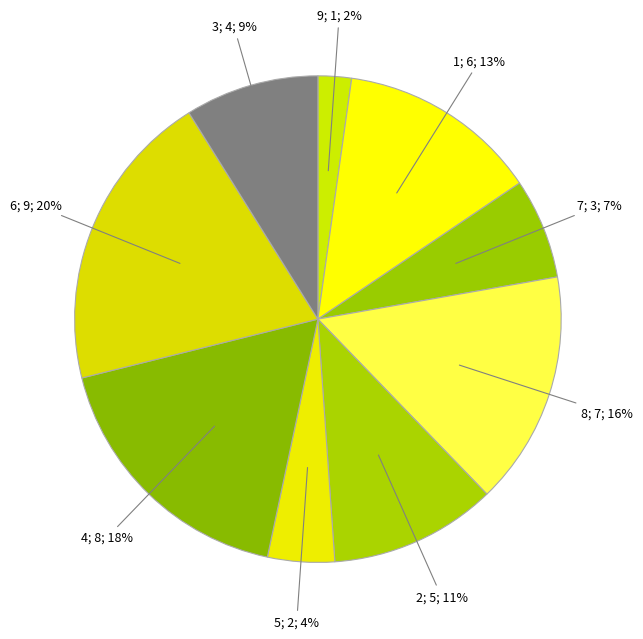

Which slice is the largest?

6